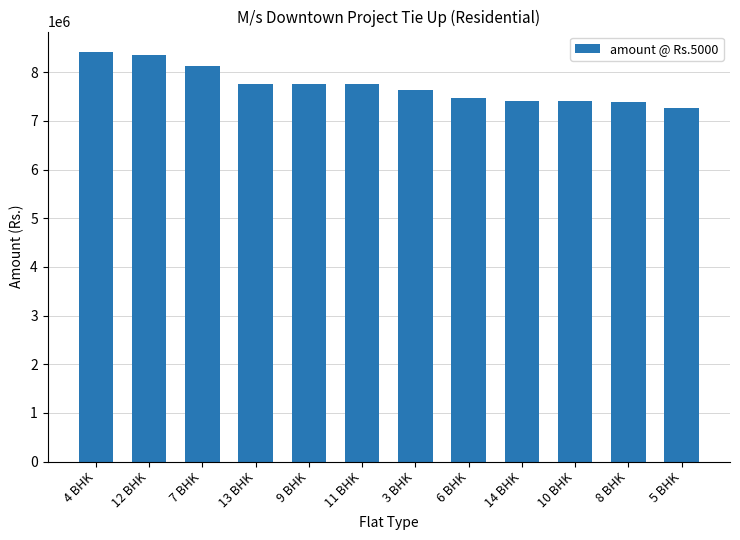

What value does the data have at 6 BHK, to the nearest 50?

7480000